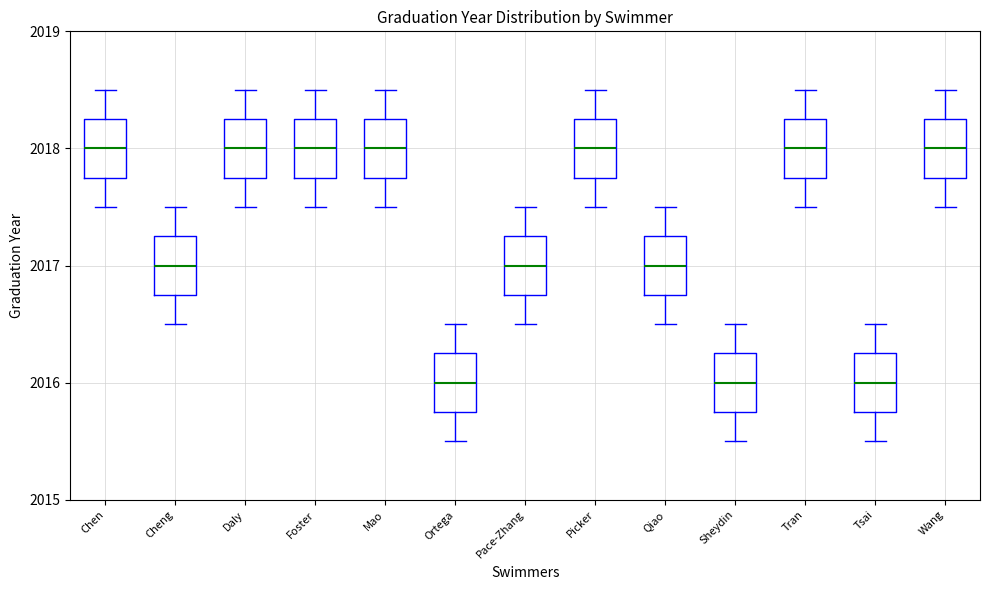

Reading left to right, read every box against the y-axis: the position of its median line, the range the box covers, and the ends of its whiskers. The values are not printed on the chart, so give them approximately, as read against the axis.

Chen: median 2018.0, box 2017.8 to 2018.3, whiskers 2017.5 to 2018.5
Cheng: median 2017.0, box 2016.8 to 2017.3, whiskers 2016.5 to 2017.5
Daly: median 2018.0, box 2017.8 to 2018.3, whiskers 2017.5 to 2018.5
Foster: median 2018.0, box 2017.8 to 2018.3, whiskers 2017.5 to 2018.5
Mao: median 2018.0, box 2017.8 to 2018.3, whiskers 2017.5 to 2018.5
Ortega: median 2016.0, box 2015.8 to 2016.3, whiskers 2015.5 to 2016.5
Pace-Zhang: median 2017.0, box 2016.8 to 2017.3, whiskers 2016.5 to 2017.5
Picker: median 2018.0, box 2017.8 to 2018.3, whiskers 2017.5 to 2018.5
Qiao: median 2017.0, box 2016.8 to 2017.3, whiskers 2016.5 to 2017.5
Sheydin: median 2016.0, box 2015.8 to 2016.3, whiskers 2015.5 to 2016.5
Tran: median 2018.0, box 2017.8 to 2018.3, whiskers 2017.5 to 2018.5
Tsai: median 2016.0, box 2015.8 to 2016.3, whiskers 2015.5 to 2016.5
Wang: median 2018.0, box 2017.8 to 2018.3, whiskers 2017.5 to 2018.5